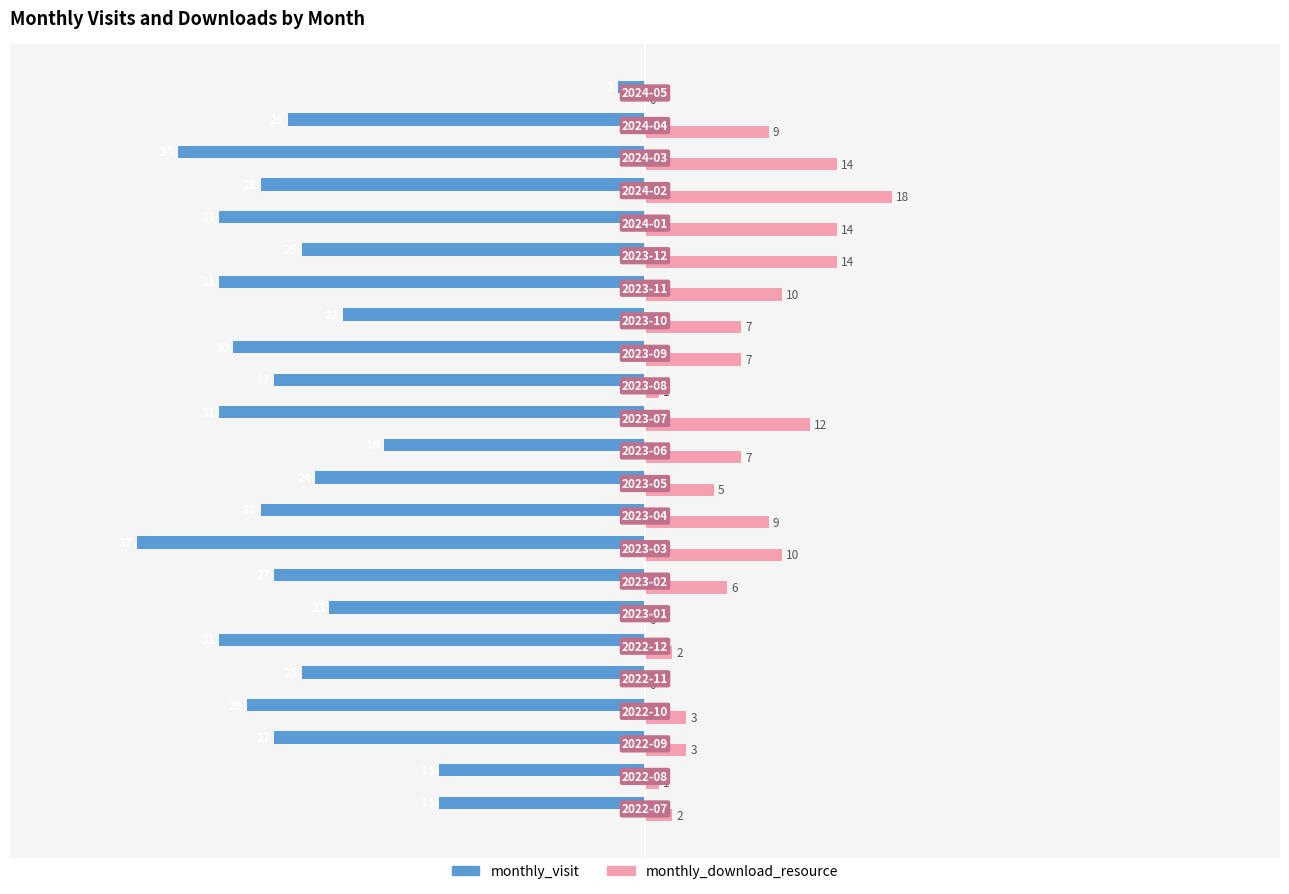

Which series has the largest total across all categories?

monthly_download_resource